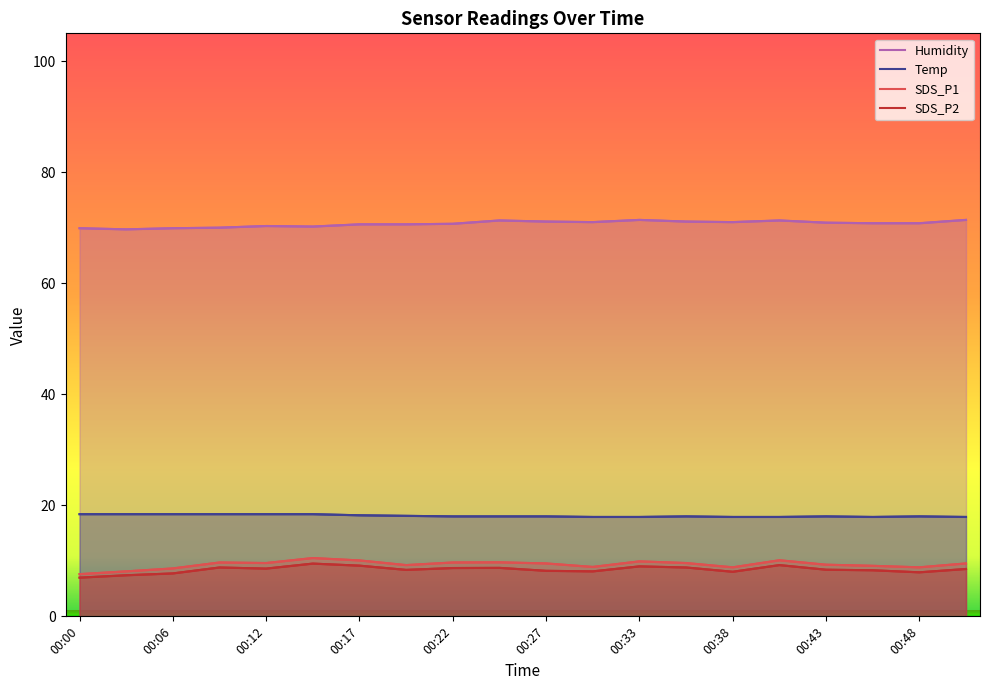

Which series has the largest total across all categories?

Humidity